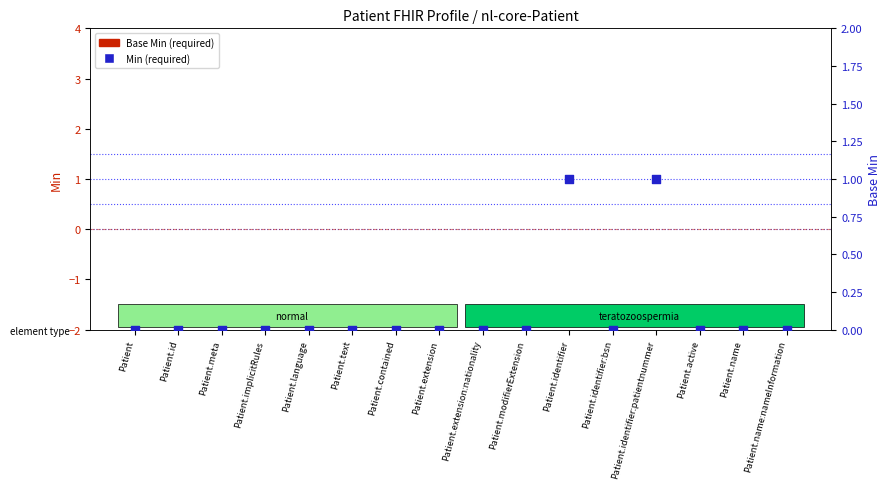

Which series contains the lowest Y value?

Base Min